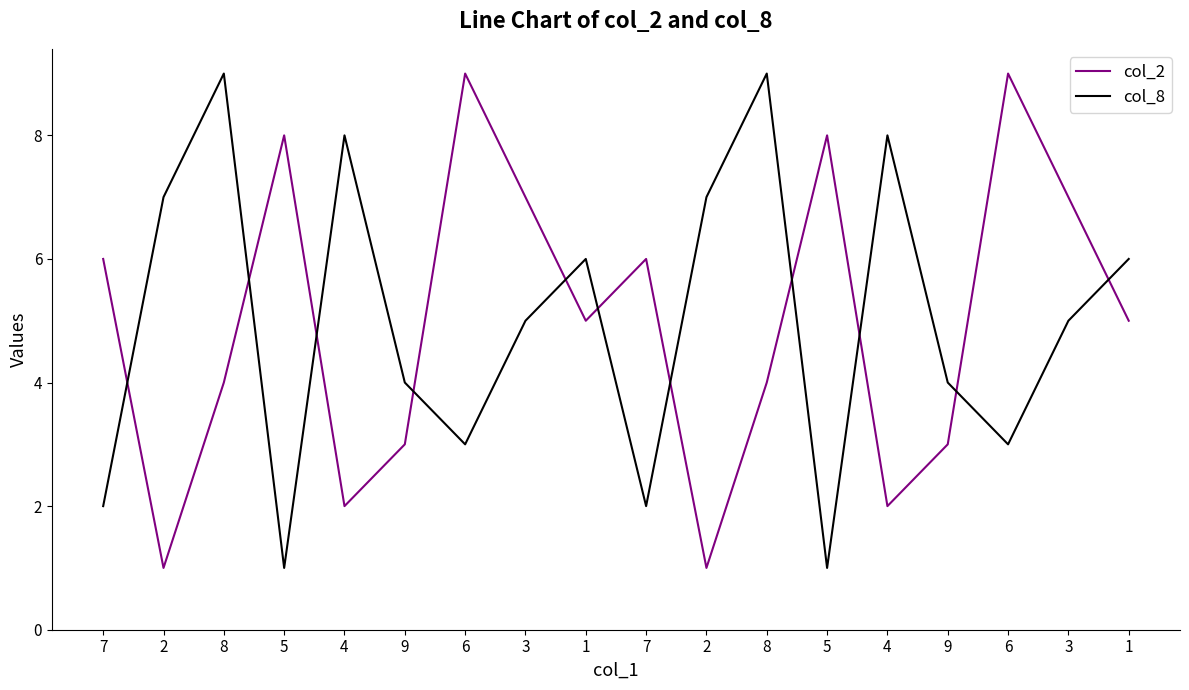

List the series in order of their peak value, highest first.

col_2, col_8